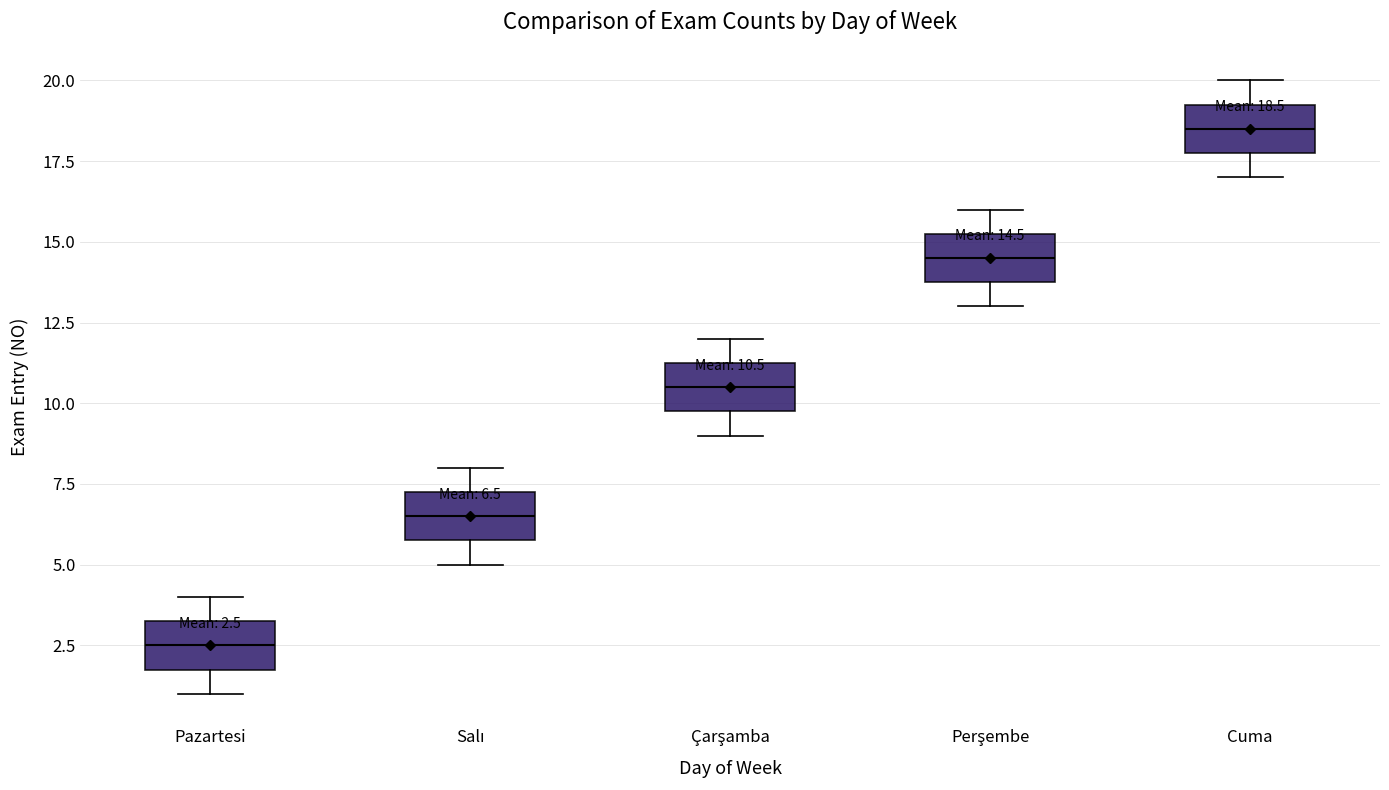

Which box has the highest median line?

Cuma